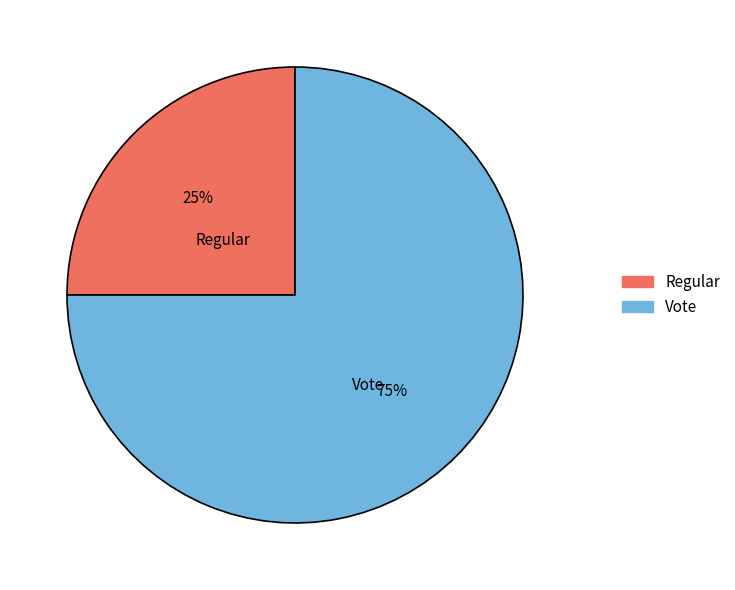

True or false: Regular accounts for 18% of the total.

False